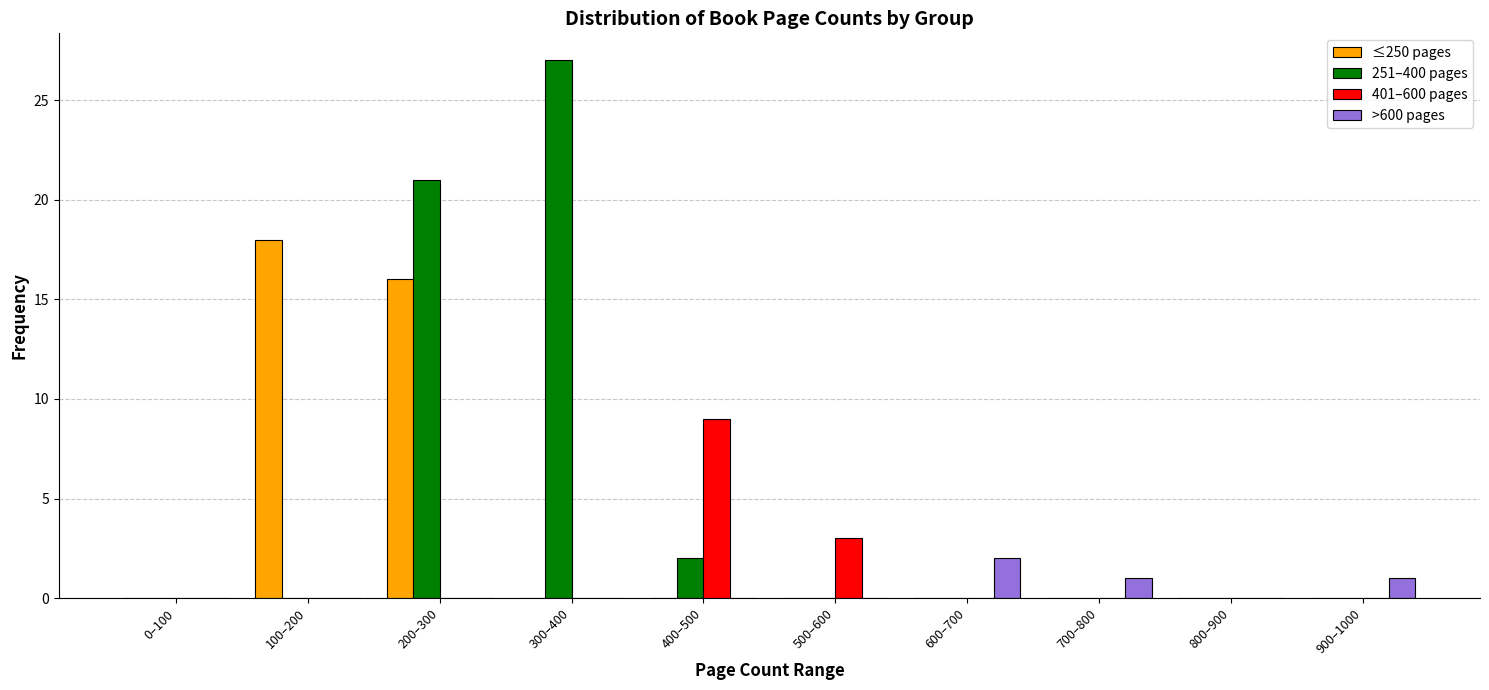

True or false: 251–400 pages has a value of 11 at 700–800.

False